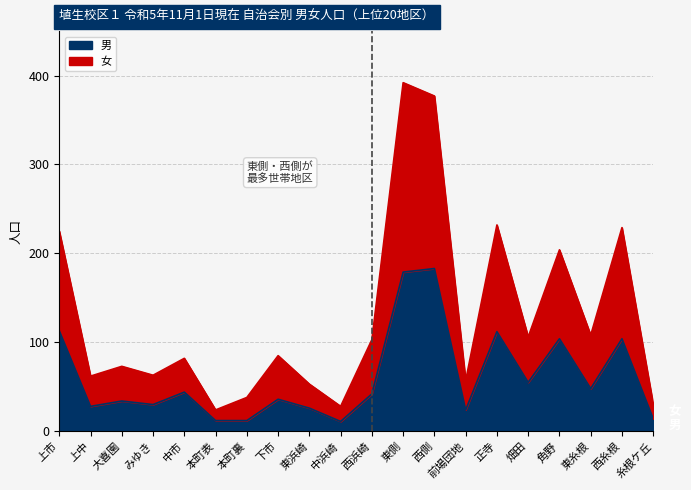

At 上中, list the series in order from smallest to largest.

男, 女